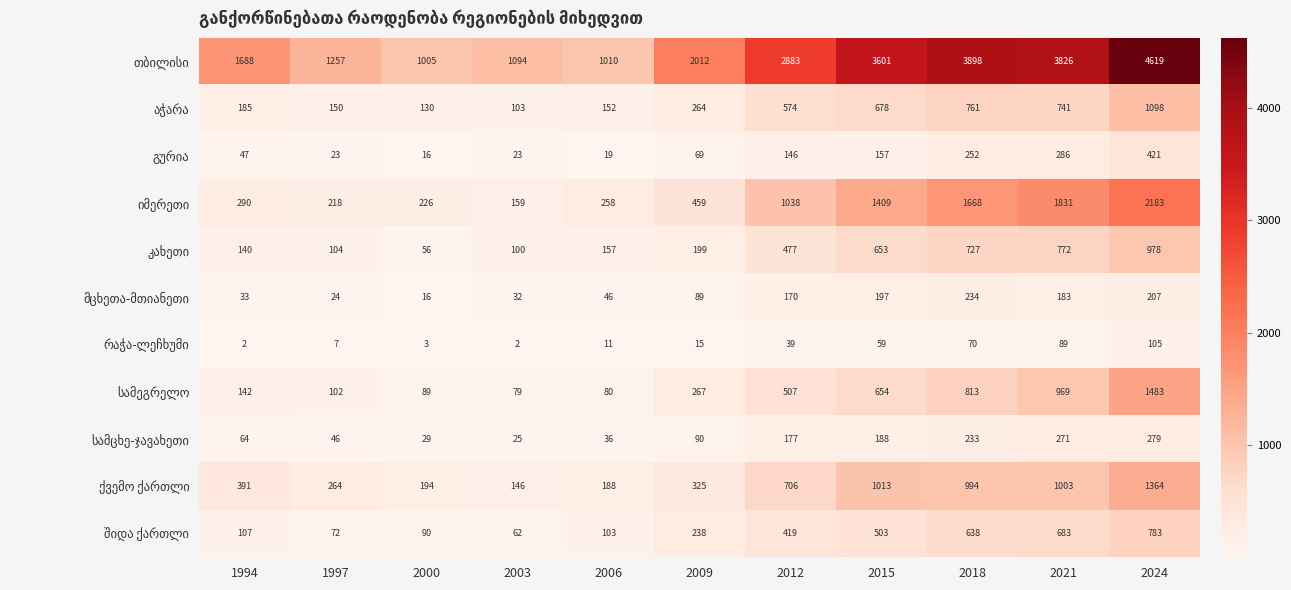

What is the maximum value shown in the chart?

4619